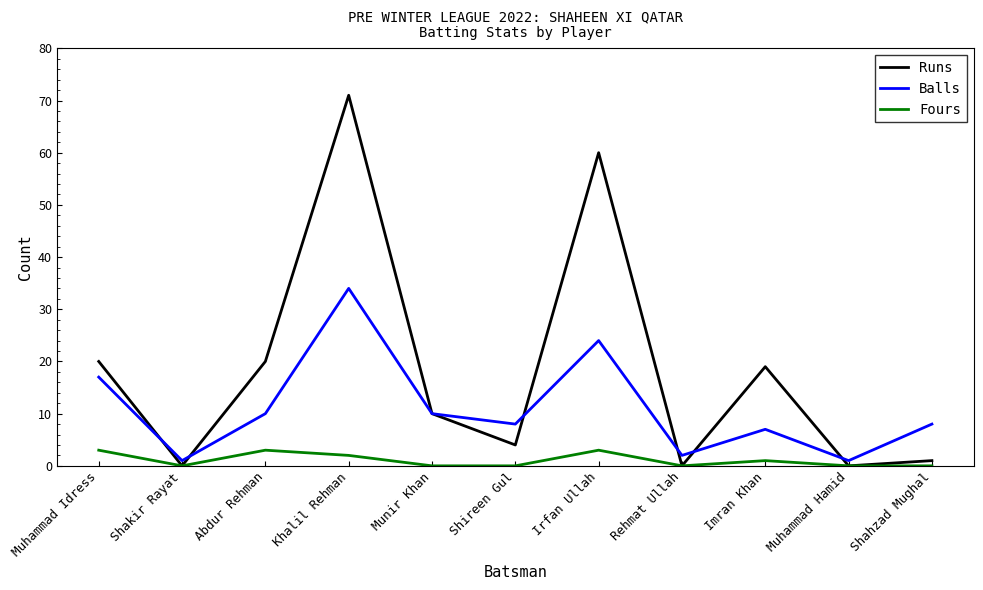

Reading right to left, list all the values displayed in this chart.

Runs: Shahzad Mughal=1	Muhammad Hamid=0	Imran Khan=19	Rehmat Ullah=0	Irfan Ullah=60	Shireen Gul=4	Munir Khan=10	Khalil Rehman=71	Abdur Rehman=20	Shakir Rayat=0	Muhammad Idress=20
Balls: Shahzad Mughal=8	Muhammad Hamid=1	Imran Khan=7	Rehmat Ullah=2	Irfan Ullah=24	Shireen Gul=8	Munir Khan=10	Khalil Rehman=34	Abdur Rehman=10	Shakir Rayat=1	Muhammad Idress=17
Fours: Shahzad Mughal=0	Muhammad Hamid=0	Imran Khan=1	Rehmat Ullah=0	Irfan Ullah=3	Shireen Gul=0	Munir Khan=0	Khalil Rehman=2	Abdur Rehman=3	Shakir Rayat=0	Muhammad Idress=3